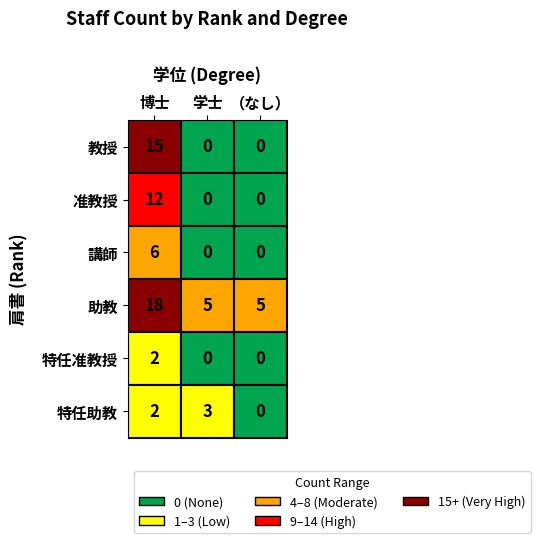

Is the value of 特任助教 at 0 greater than the value of 助教 at 0?

No